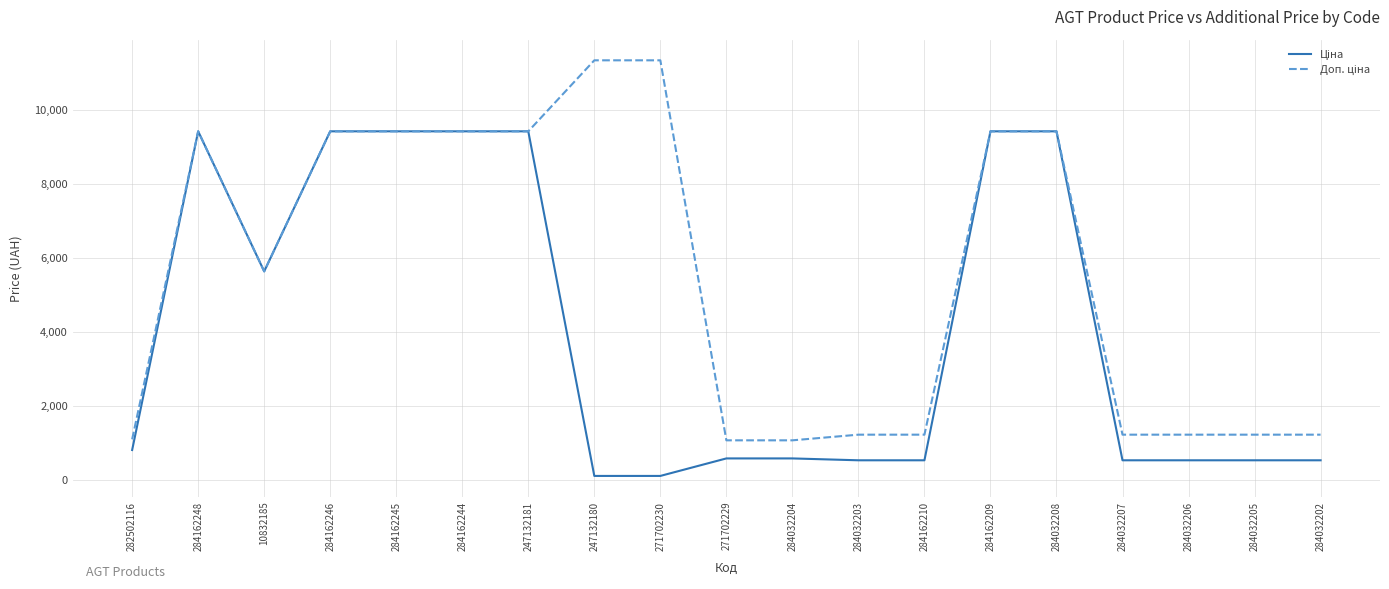

What is the greatest value displayed?

11334.0